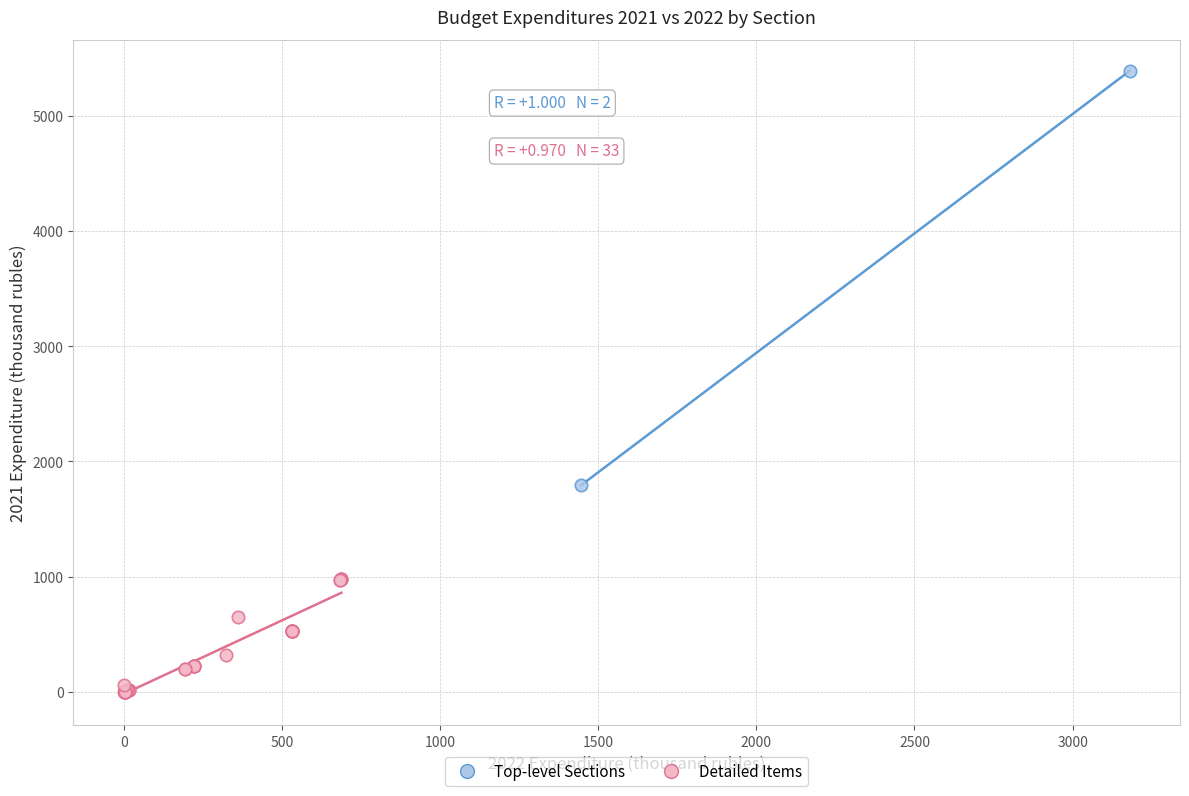

What are all the series names shown in the legend?

Top-level Sections, Detailed Items